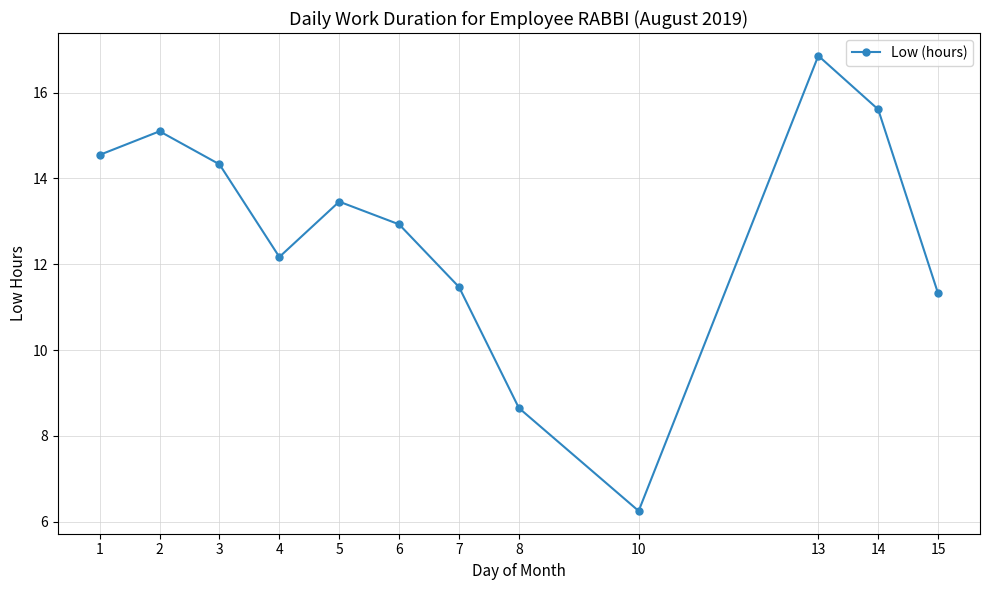

Approximately how many times larger is the value at 8 compared to 13?

0.5